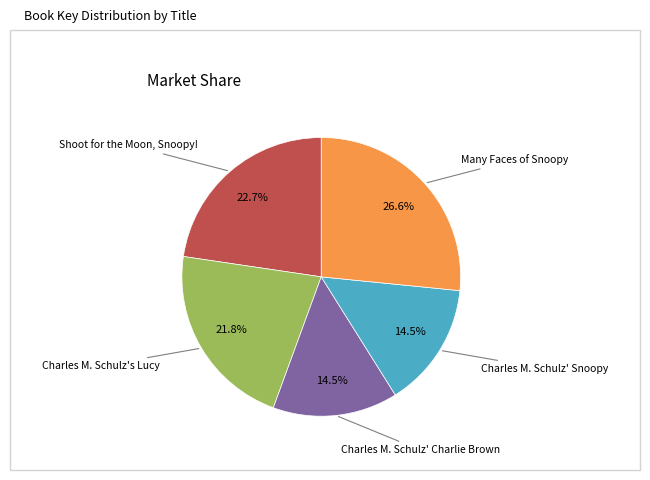

What is the largest slice in the pie chart?

Many Faces of Snoopy